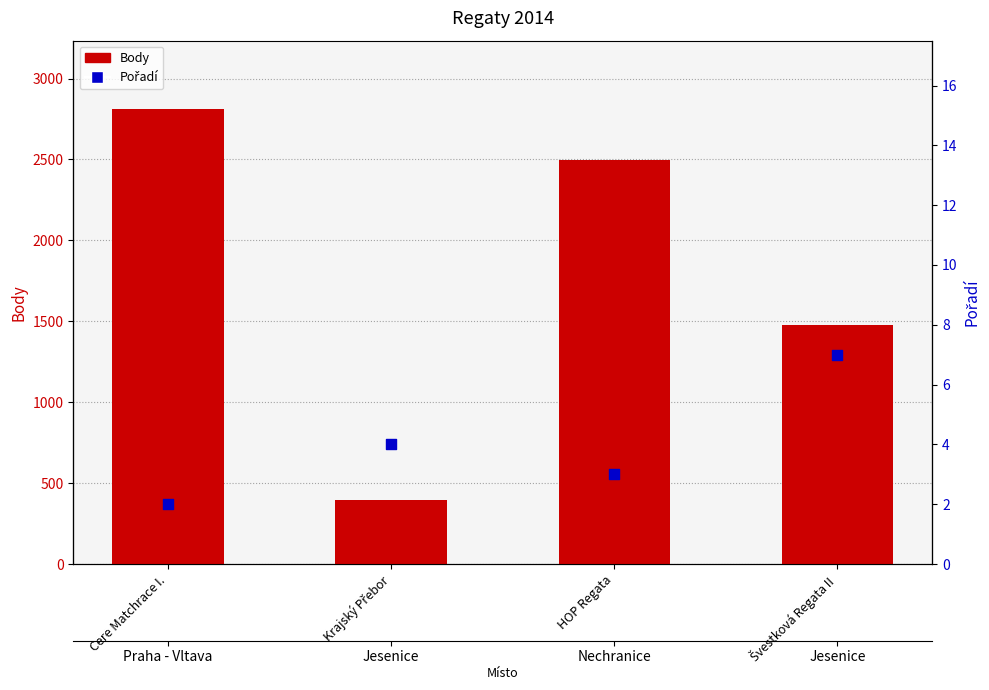

At how many categories does at least one series exceed 2720?

1